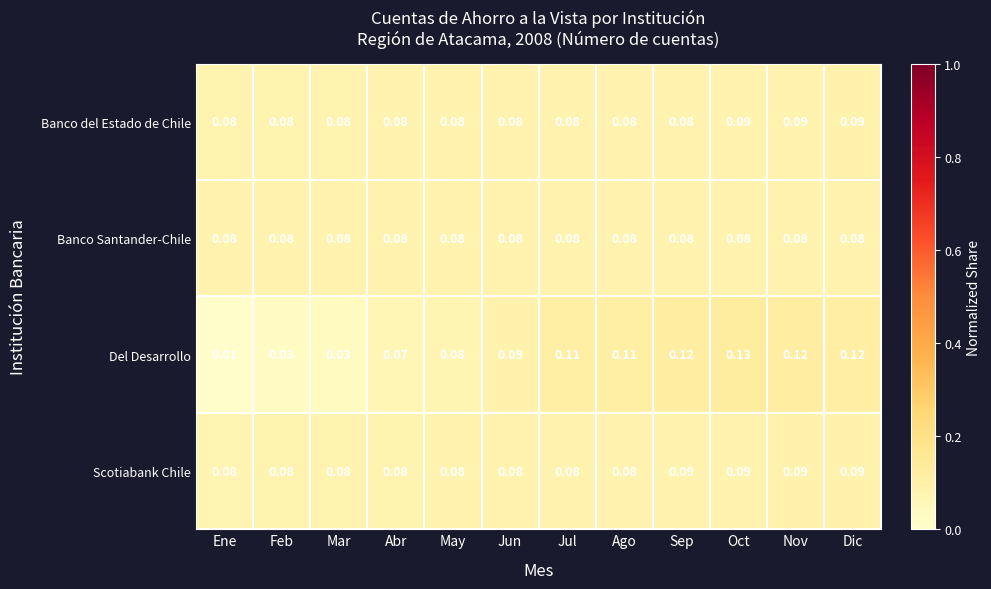

Rank the series by their average value, from lowest to highest.

Banco Santander-Chile, Banco del Estado de Chile, Scotiabank Chile, Del Desarrollo